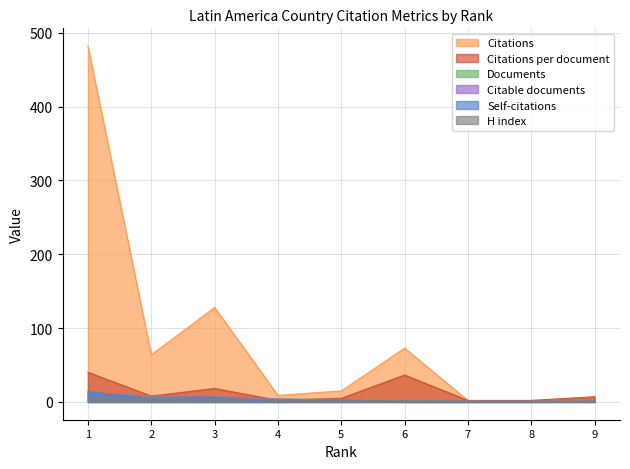

True or false: Self-citations has more than 2 interior local peaks.

False